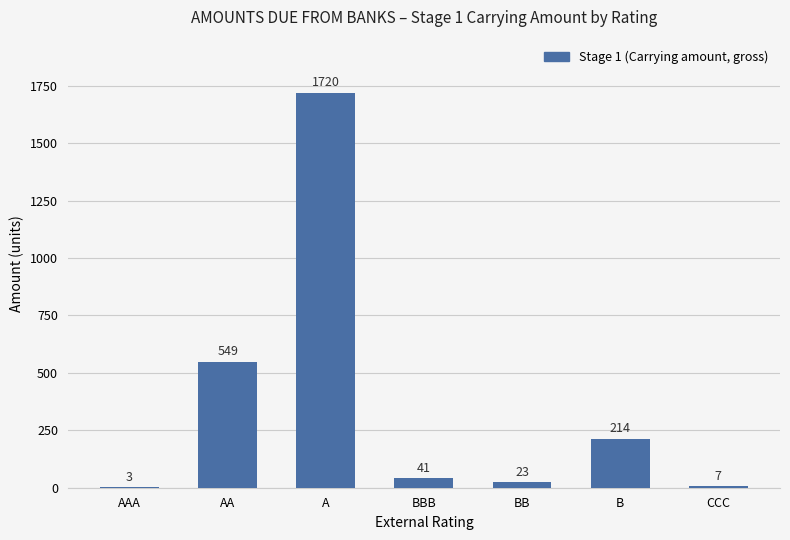

True or false: the data shows 7 at CCC.

True